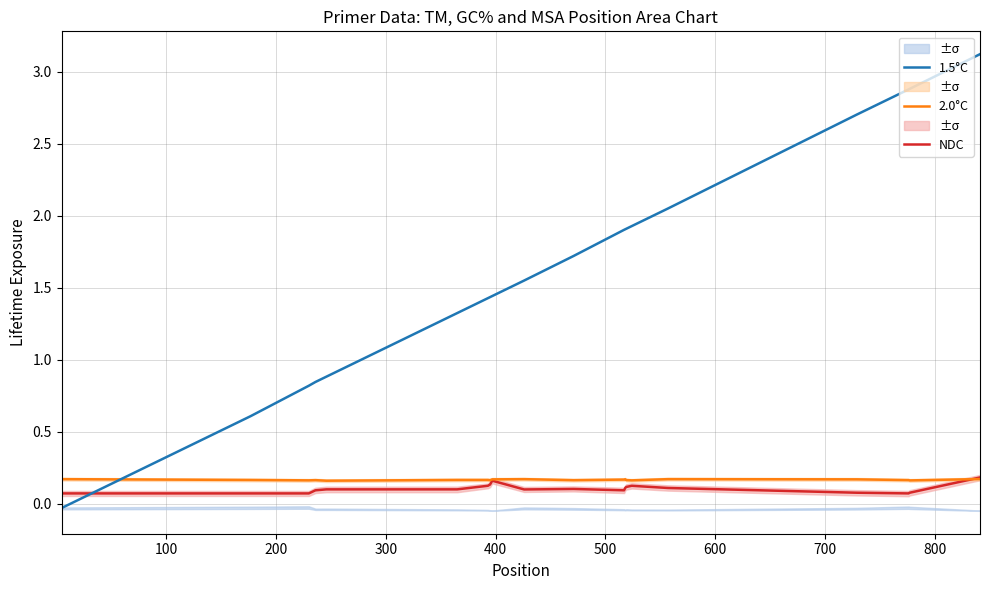

What are all the series names shown in the legend?

NDC, 2.0°C, 1.5°C